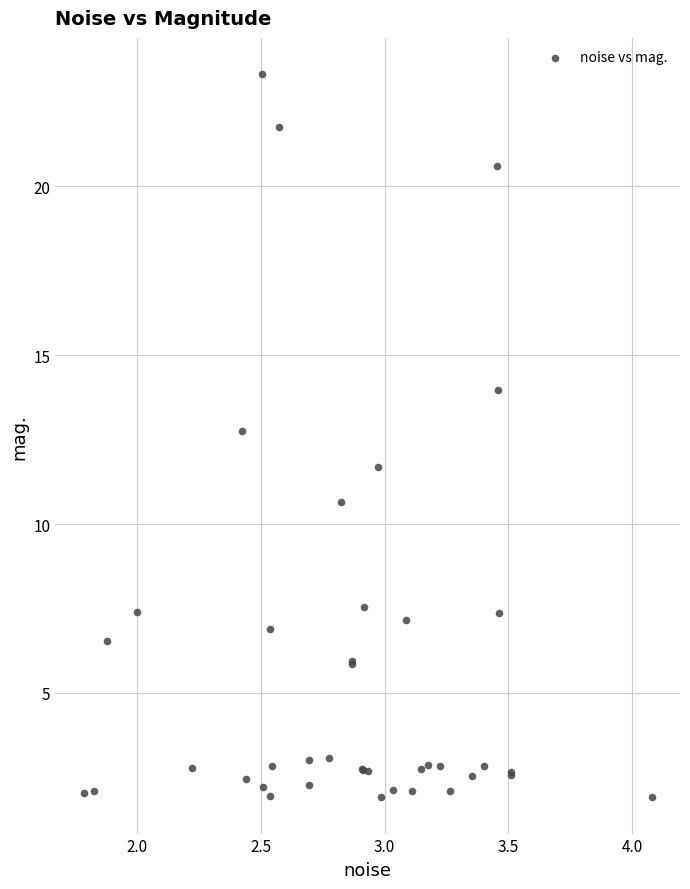

What Y value in the scatter plot is closest to 12?

11.7